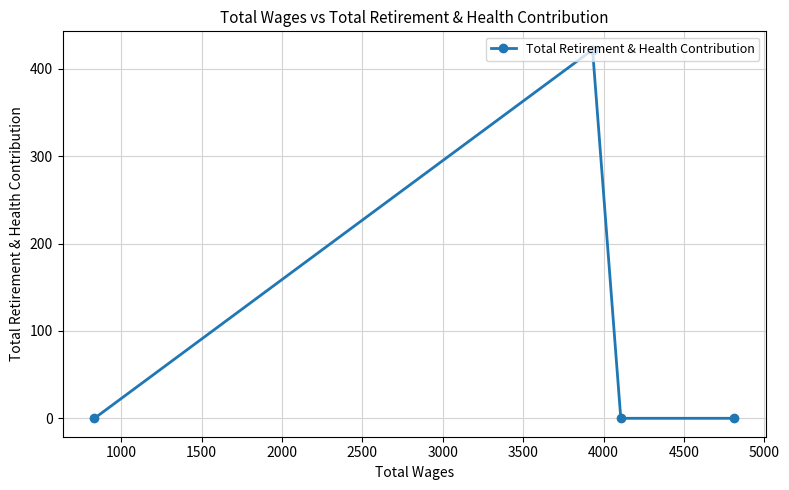

What is the value of the 2nd point from the left?

421.9